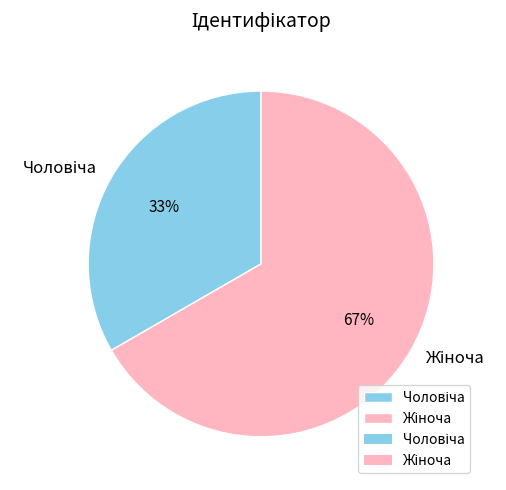

Does any single category account for the majority?

Yes